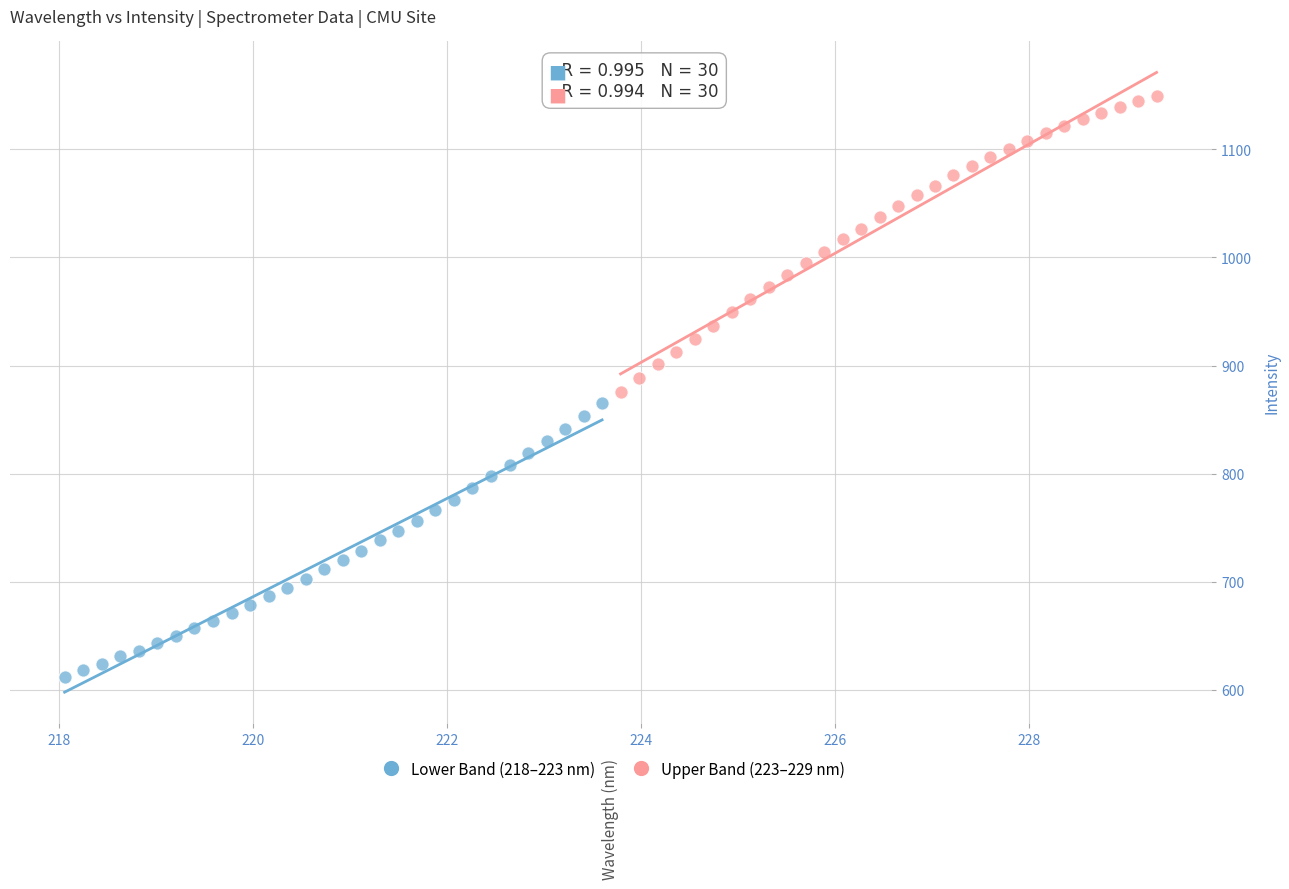

Which series contains the highest Y value?

Upper Band (223–229 nm)